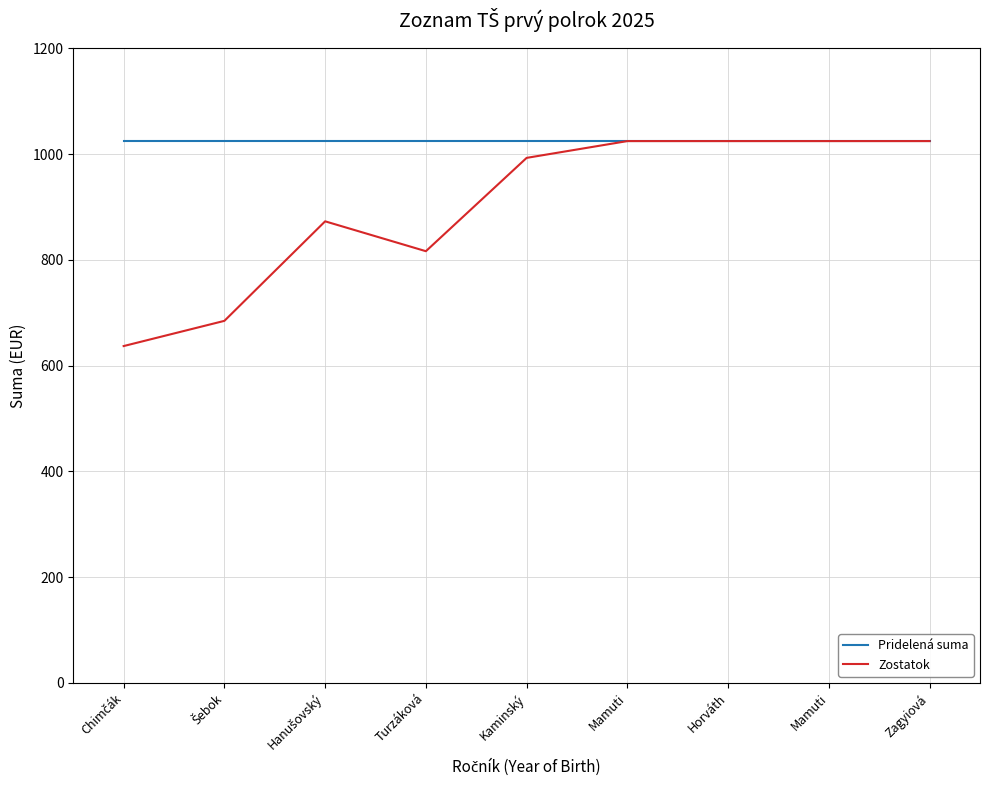

What are all the series names shown in the legend?

Pridelená suma, Zostatok